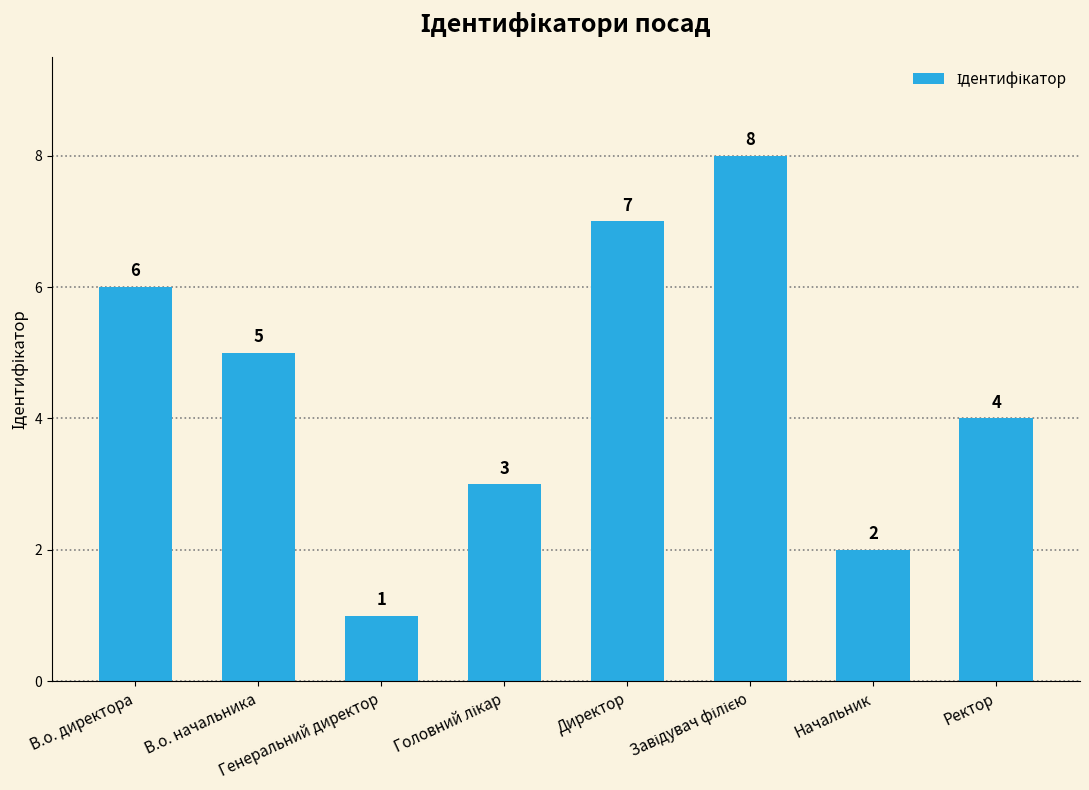

What is the greatest value displayed?

8